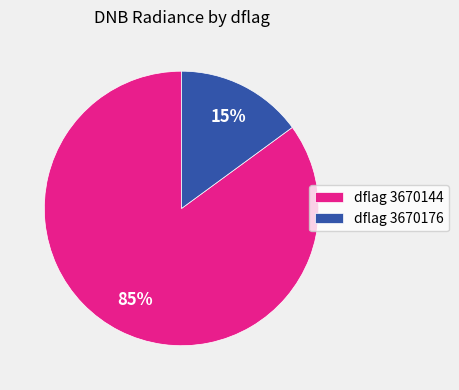

To the nearest percent, what is the combined percentage of dflag 3670176 and dflag 3670144?

100%